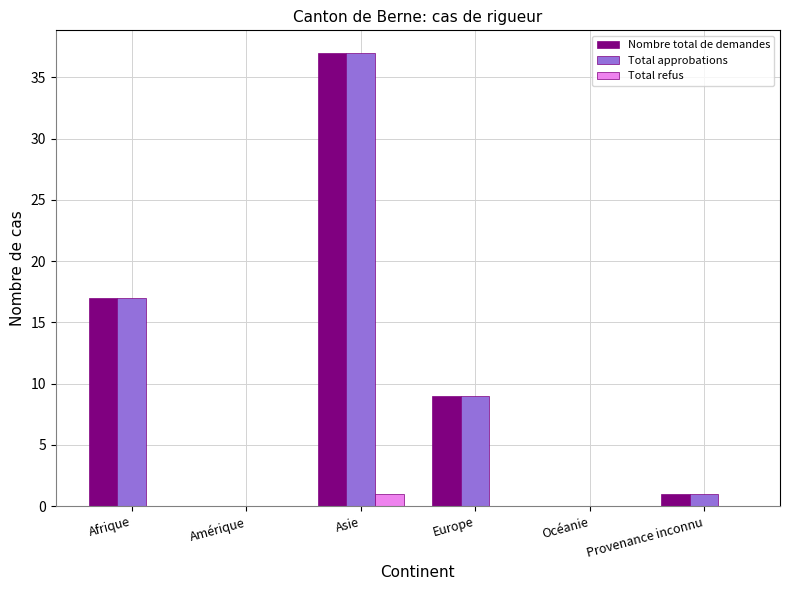

What is the maximum value shown in the chart?

37